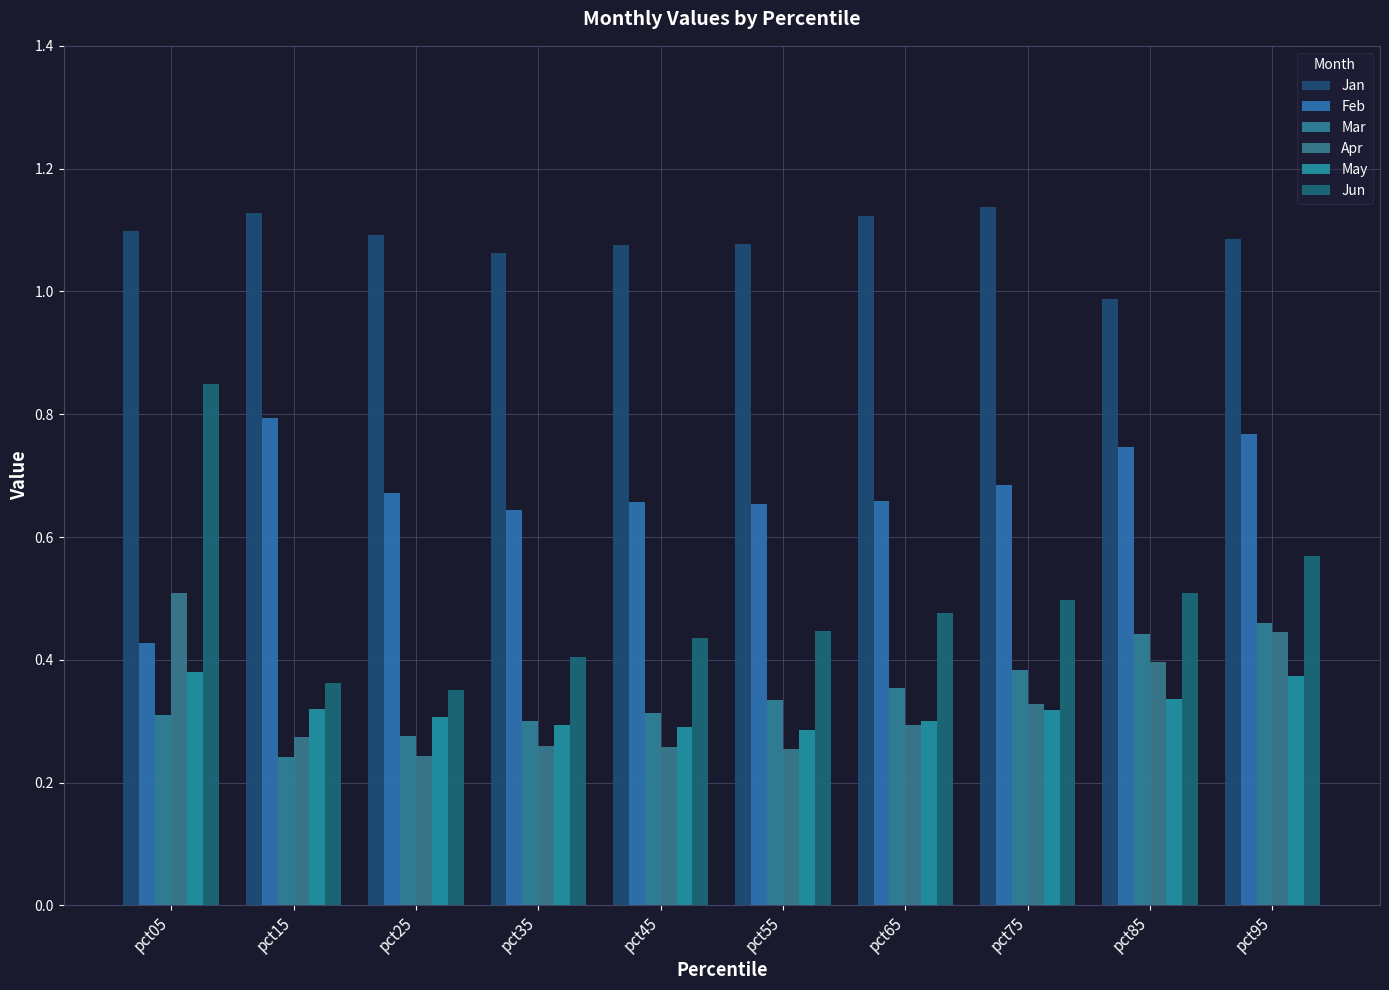

At which category does the chart reach its minimum across all series?

pct15